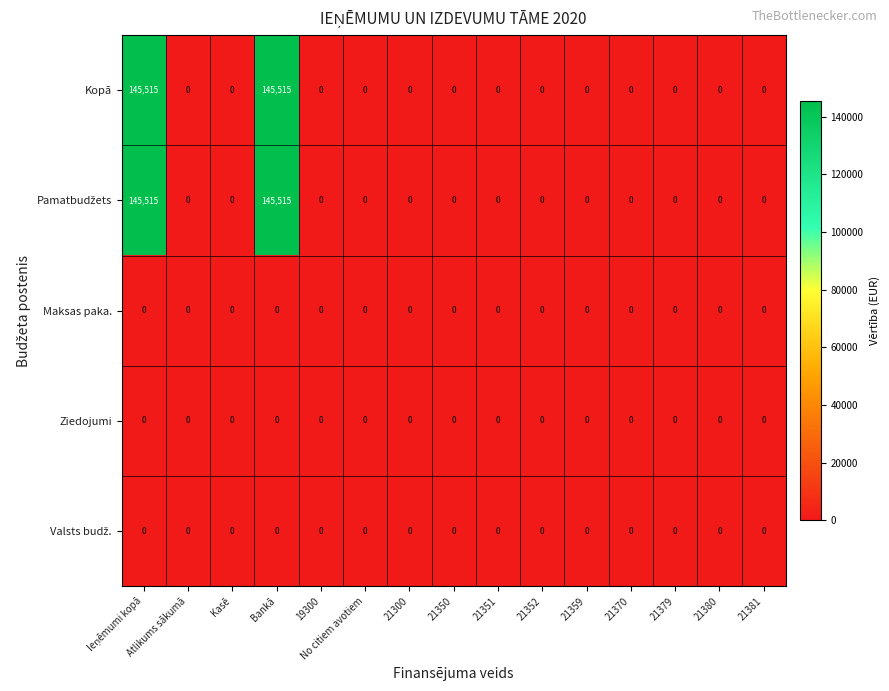

The value of Kopā at Kasē is -46173. True or false?

False